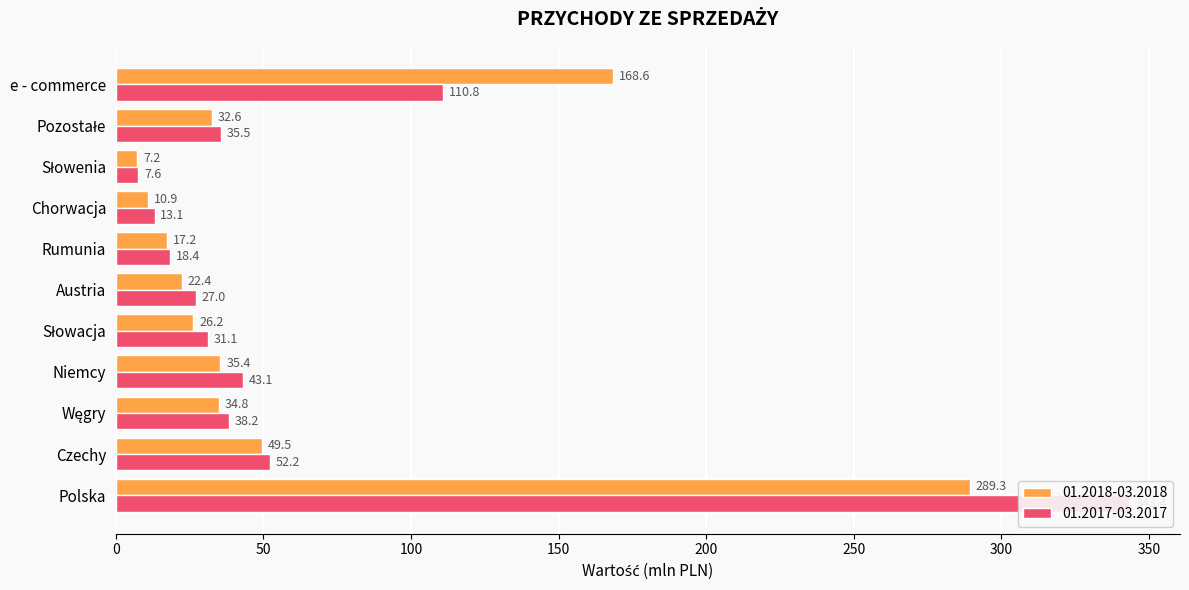

What is the greatest value displayed?

343.4